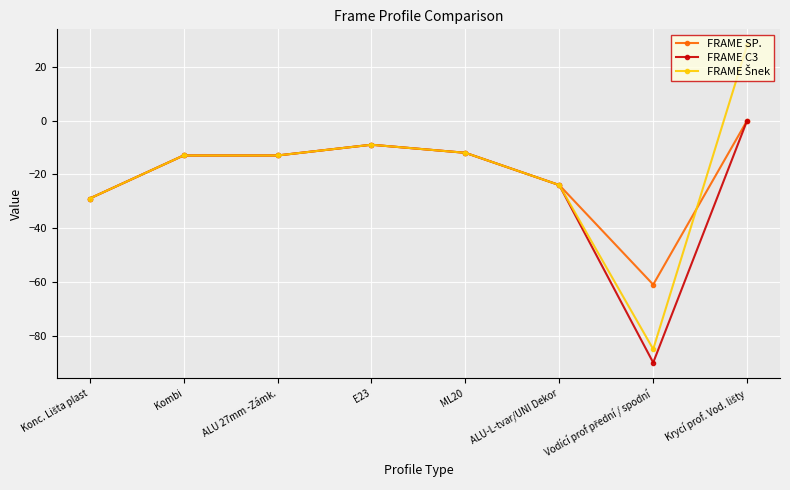

What is the lowest value of the FRAME C3 series?

-90